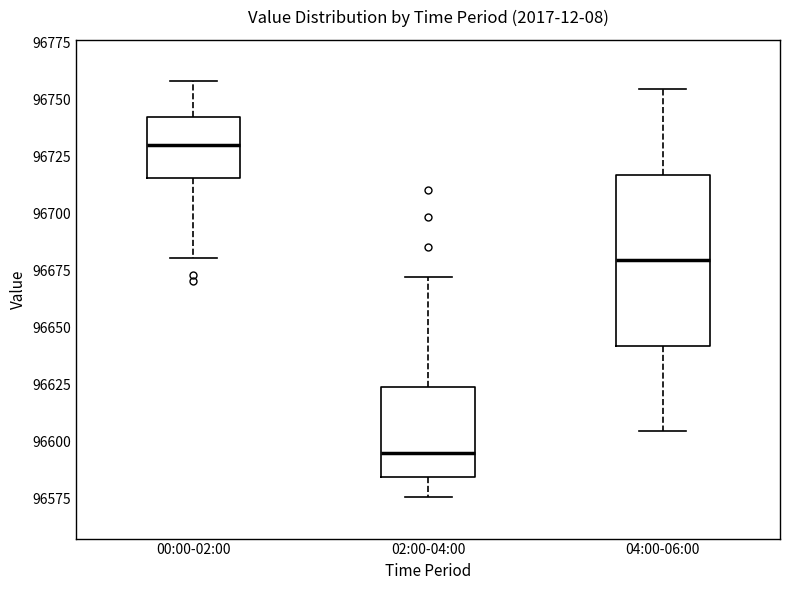

Reading left to right, read every box against the y-axis: the position of its median line, the range the box covers, and the ends of its whiskers. The values are not printed on the chart, so give them approximately, as read against the axis.

00:00-02:00: median 96730, box 96715 to 96740, whiskers 96680 to 96760
02:00-04:00: median 96595, box 96585 to 96625, whiskers 96575 to 96670
04:00-06:00: median 96680, box 96640 to 96715, whiskers 96605 to 96755